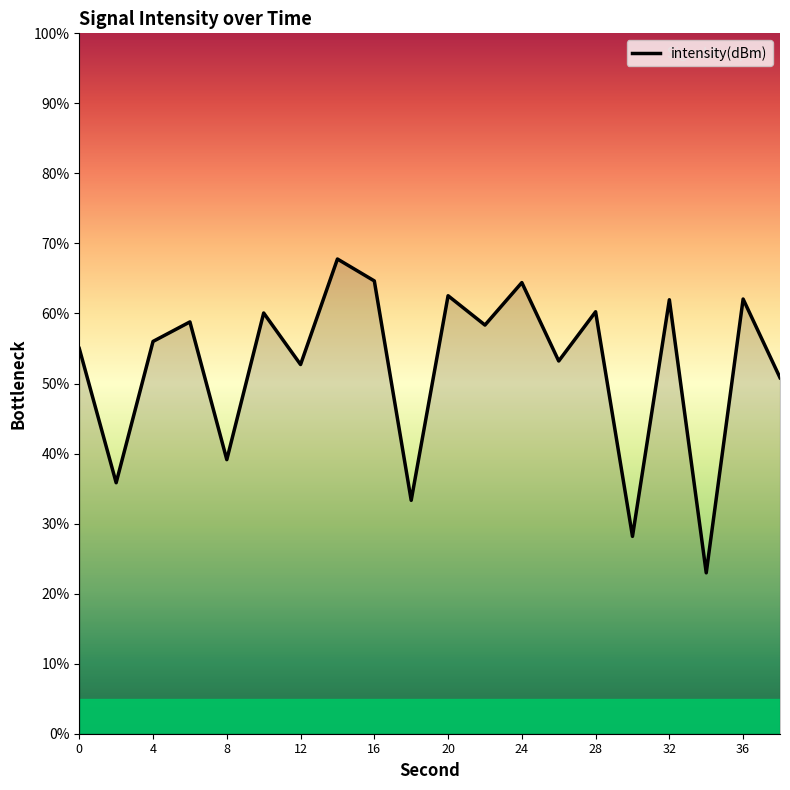

What is the smallest value displayed?

23.0